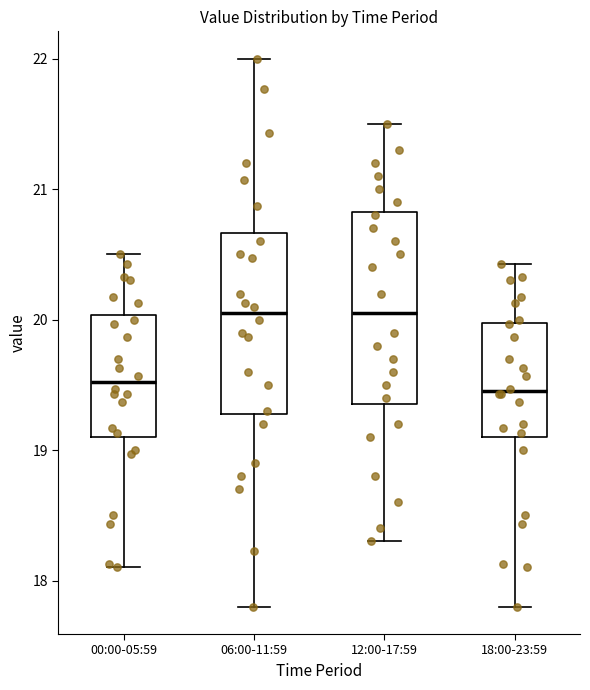

Reading left to right, transcribe this box plot: for each box, give where its median line is, the range the box spans, and where its two whiskers end, as read against the y-axis. The values are not printed on the chart, so give them approximately, as read against the axis.

00:00-05:59: median 19.5, box 19.1 to 20.0, whiskers 18.1 to 20.5
06:00-11:59: median 20.1, box 19.3 to 20.7, whiskers 17.8 to 22.0
12:00-17:59: median 20.1, box 19.4 to 20.8, whiskers 18.3 to 21.5
18:00-23:59: median 19.5, box 19.1 to 20.0, whiskers 17.8 to 20.4